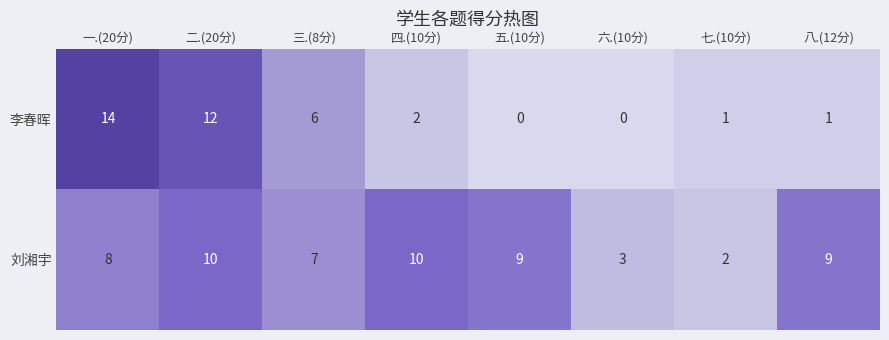

What is the maximum value for 刘湘宇?

10